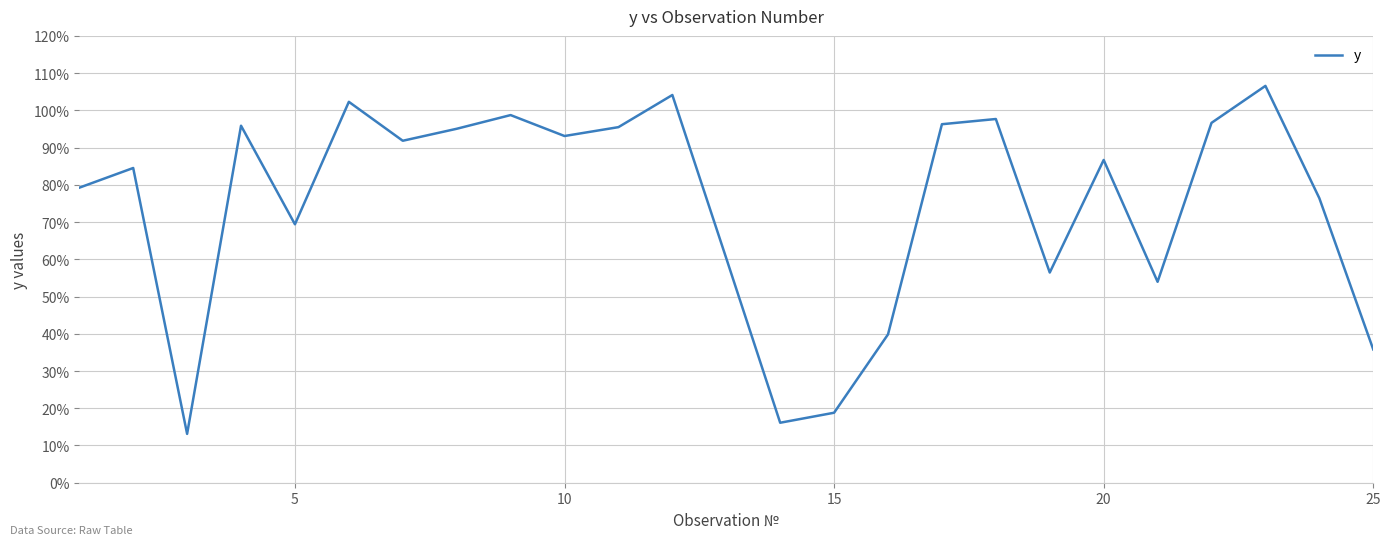

What is the difference between the maximum and minimum values?

93.5